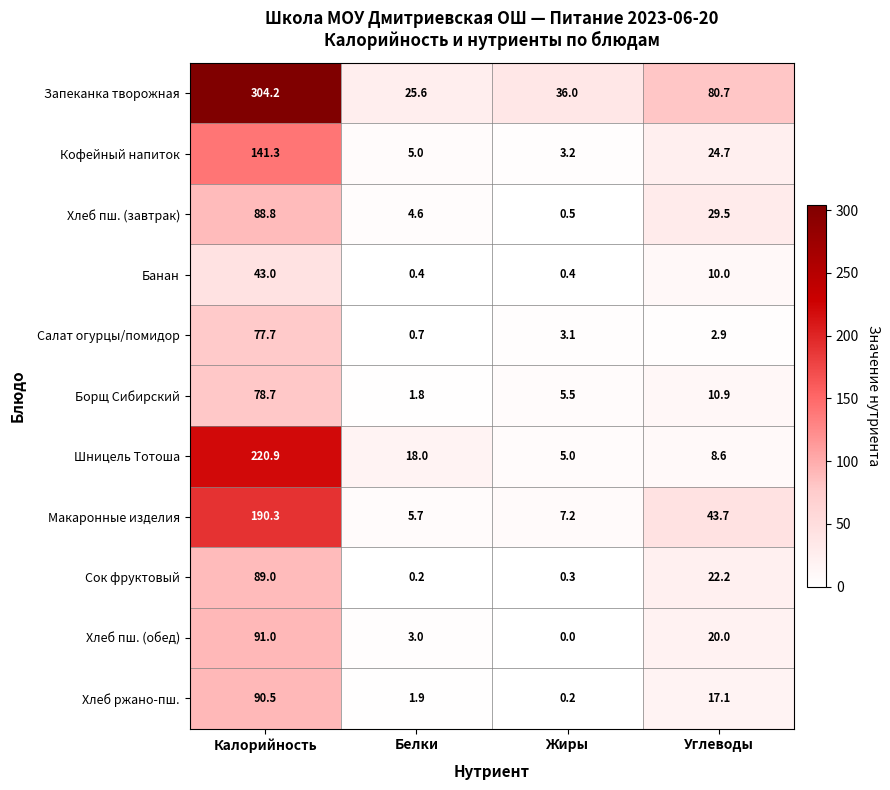

At which category is the sum across all series the highest?

Калорийность